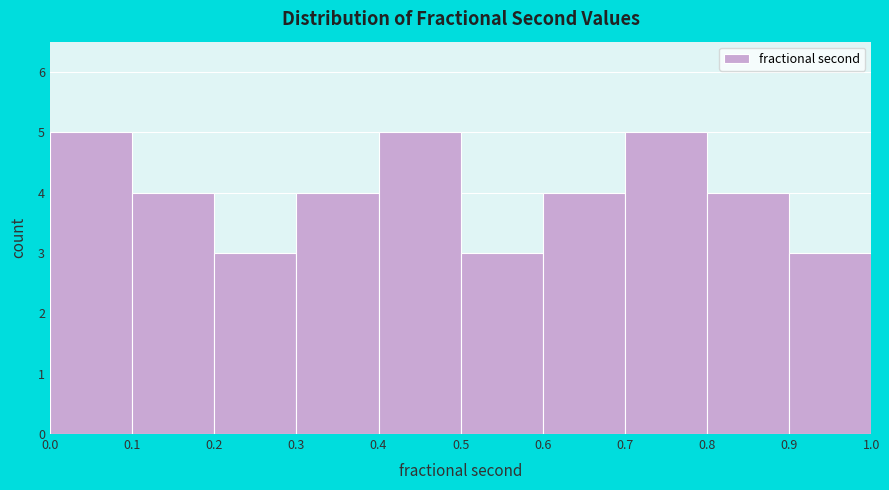

Reading left to right, list every bar in this chart as the range it spans on the x-axis followed by its height. The values are not printed on the chart, so give them approximately, as read against the axis.

0.0 to 0.1: 5
0.1 to 0.2: 4
0.2 to 0.3: 3
0.3 to 0.4: 4
0.4 to 0.5: 5
0.5 to 0.6: 3
0.6 to 0.7: 4
0.7 to 0.8: 5
0.8 to 0.9: 4
0.9 to 1.0: 3